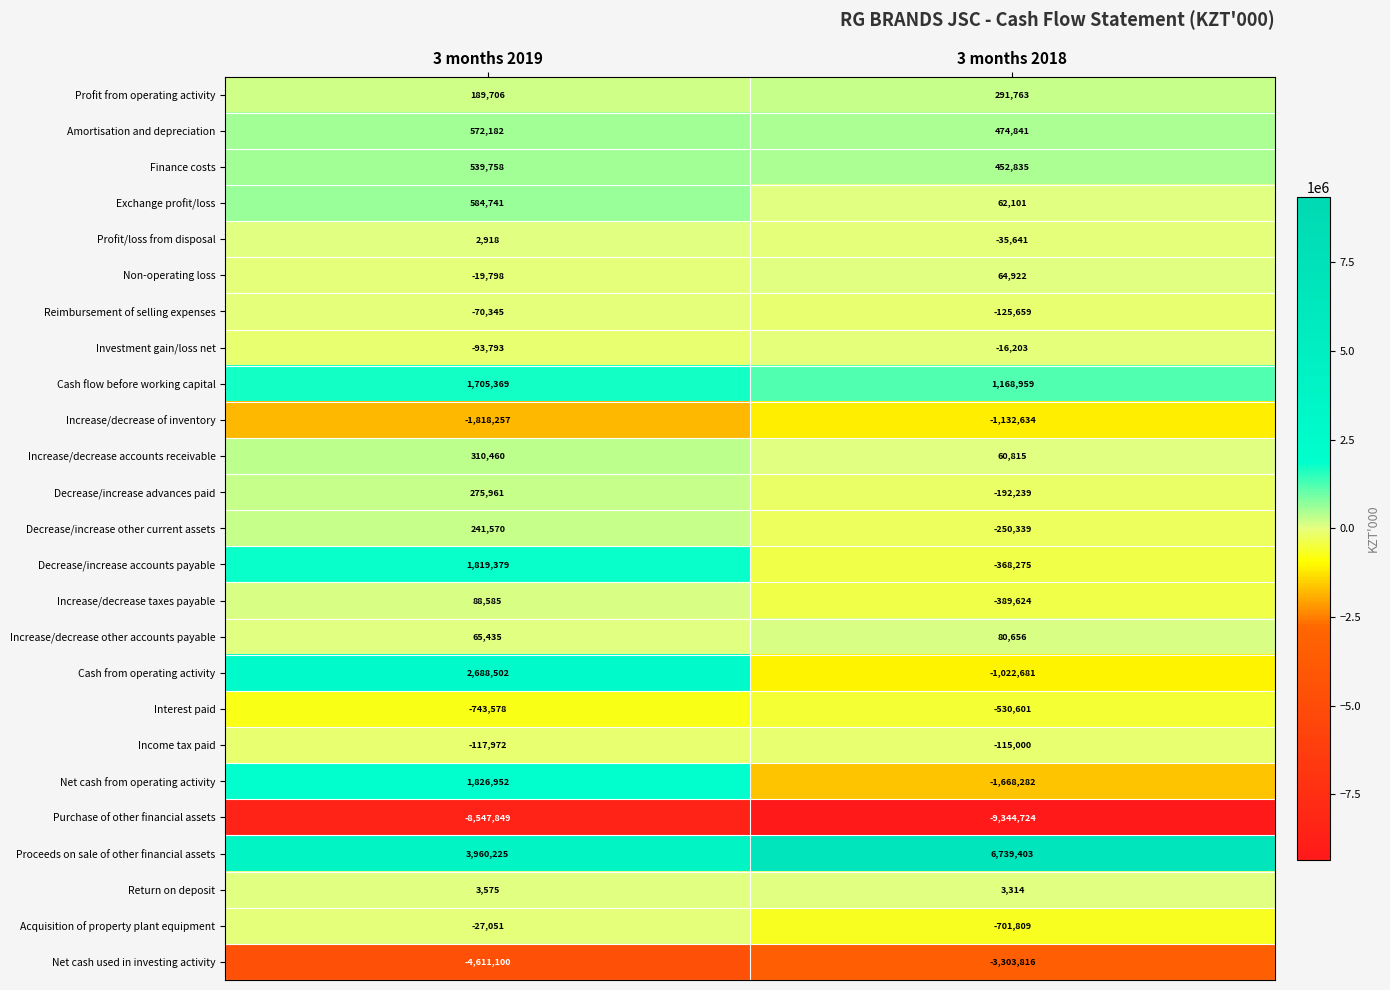

Count the number of categories in the chart.

2